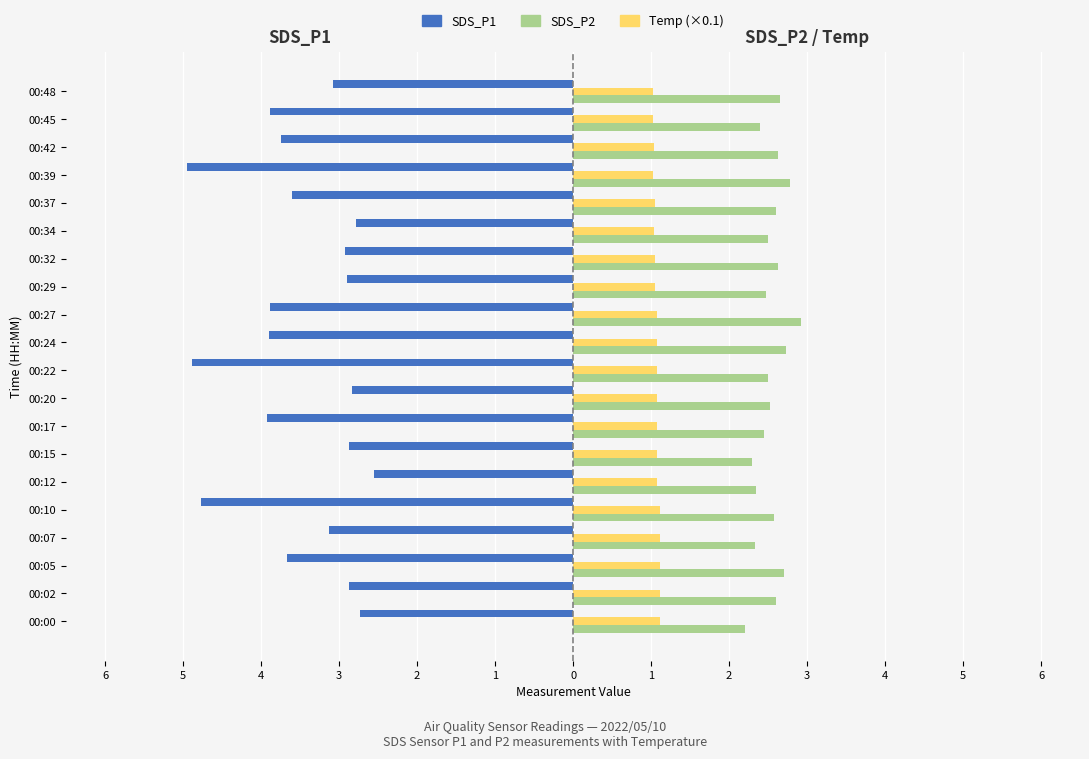

What are all the series names shown in the legend?

SDS_P1, SDS_P2, Temp (×0.1)